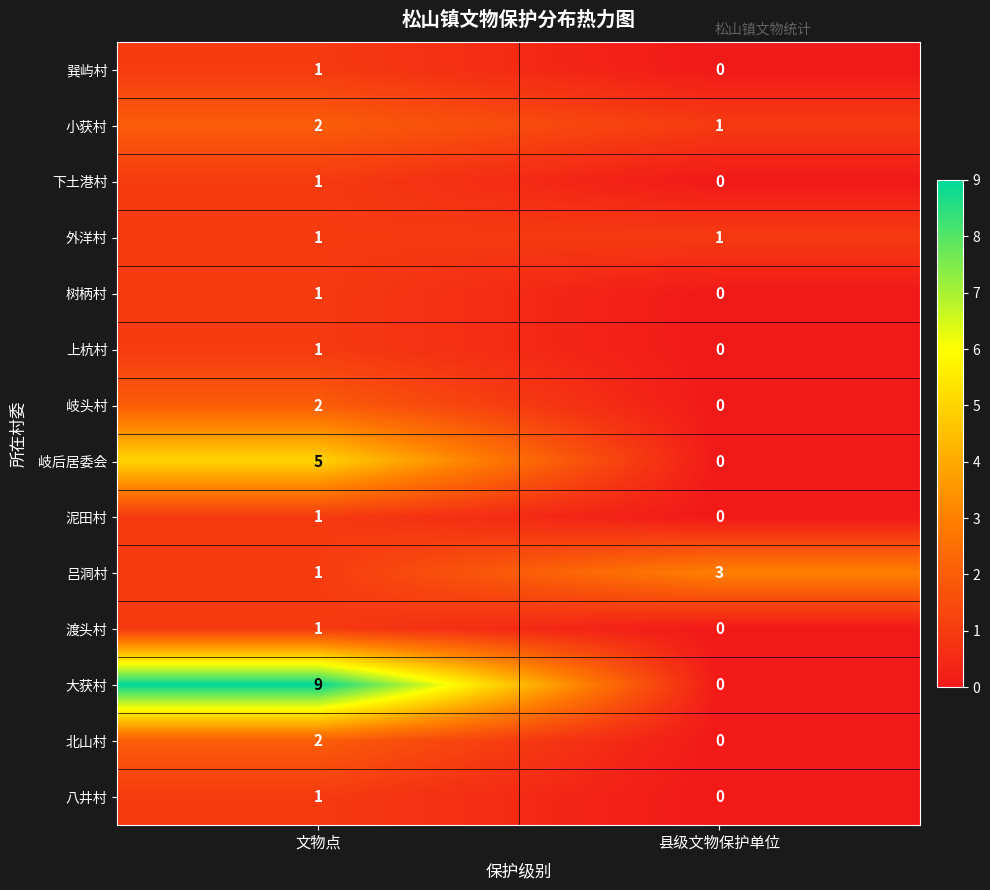

What is the maximum value shown in the chart?

9